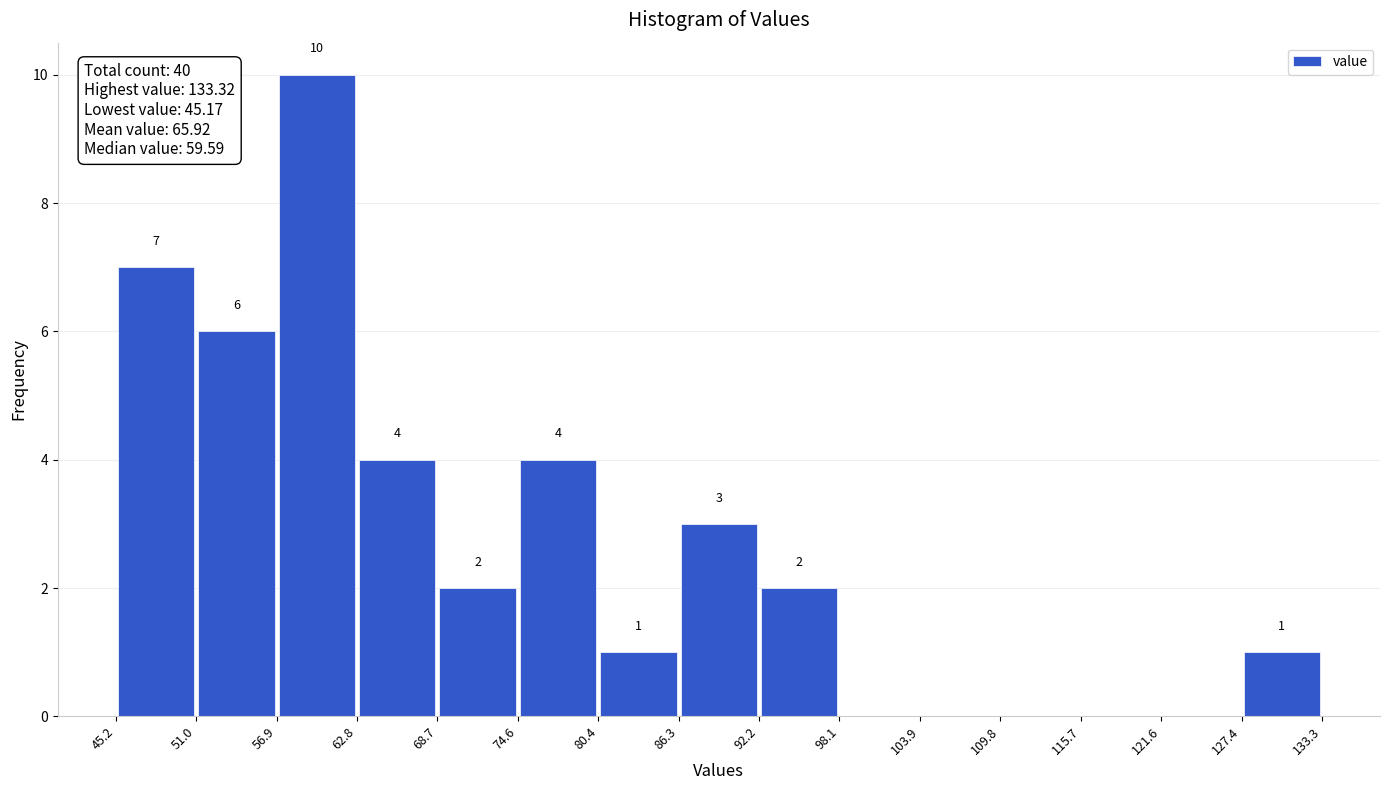

Which range on the x-axis has the tallest bar?

56.9 to 62.8